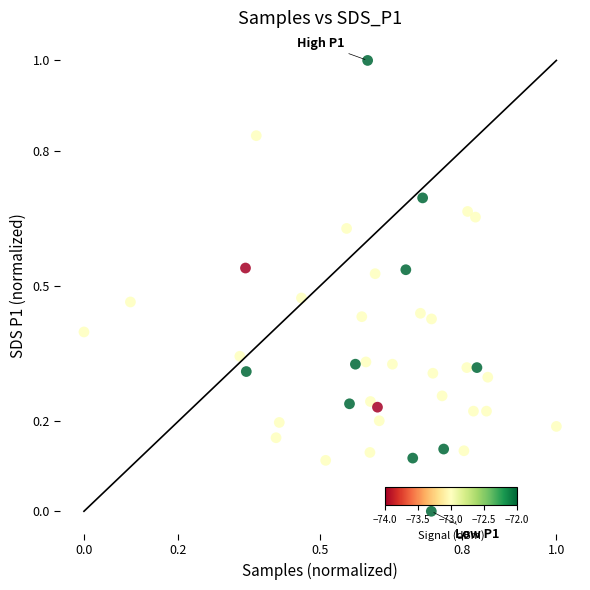

What is the range of X values (max minus min)?

1.0